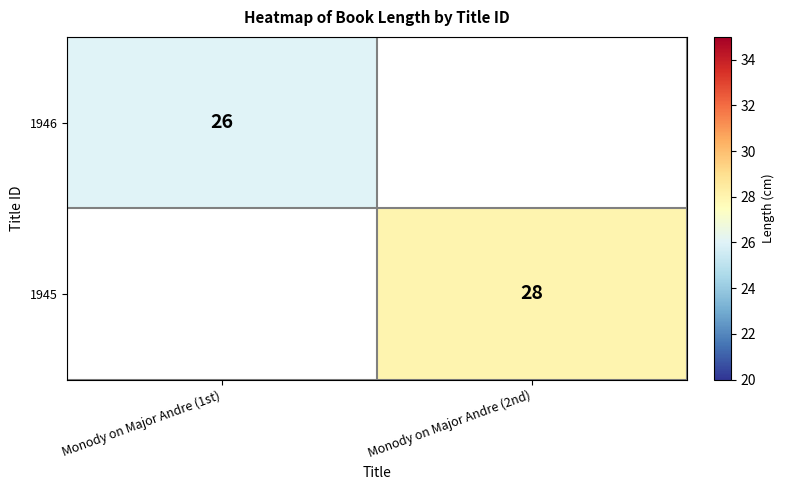

True or false: 1946 has a value of 36 at Monody on Major Andre (1st).

False